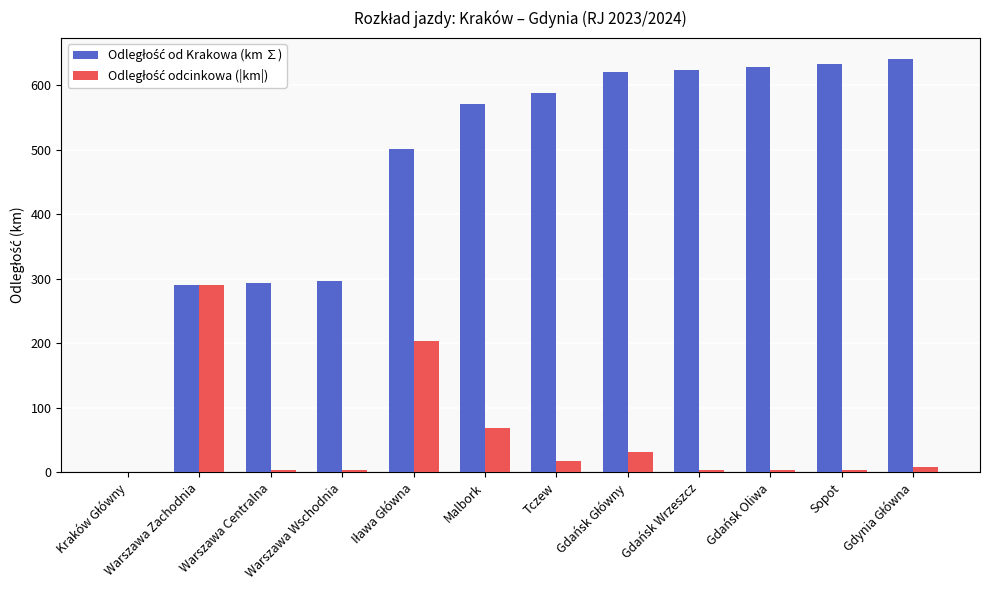

What is the total value across all series at Warszawa Zachodnia?

580